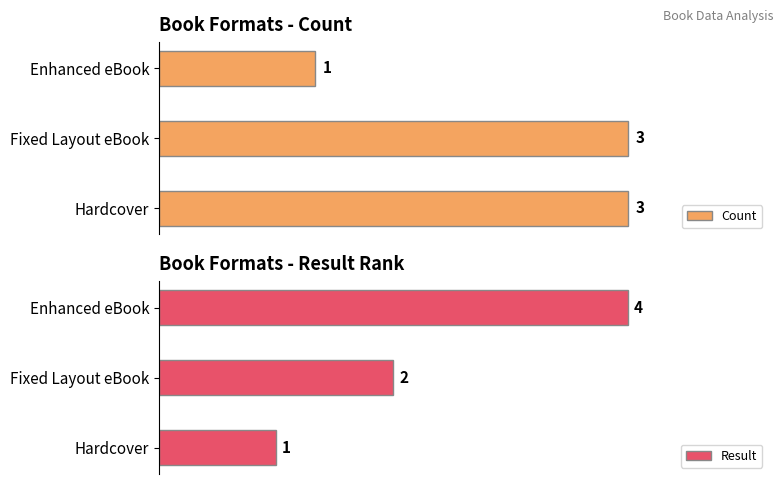

At which label does Count reach its minimum?

Enhanced eBook